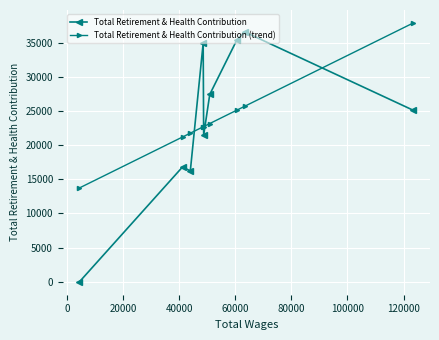

Which series ends up on top after the final intersection of Total Retirement & Health Contribution (trend) and Total Retirement & Health Contribution?

Total Retirement & Health Contribution (trend)